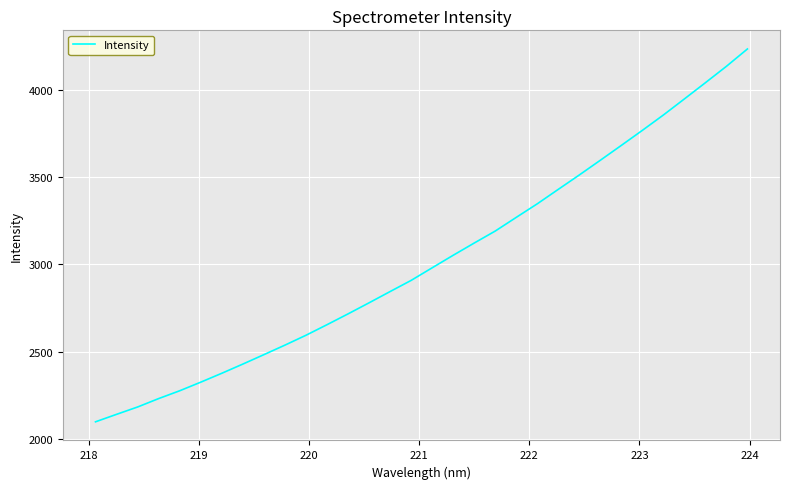

What is the greatest value displayed?

4232.7